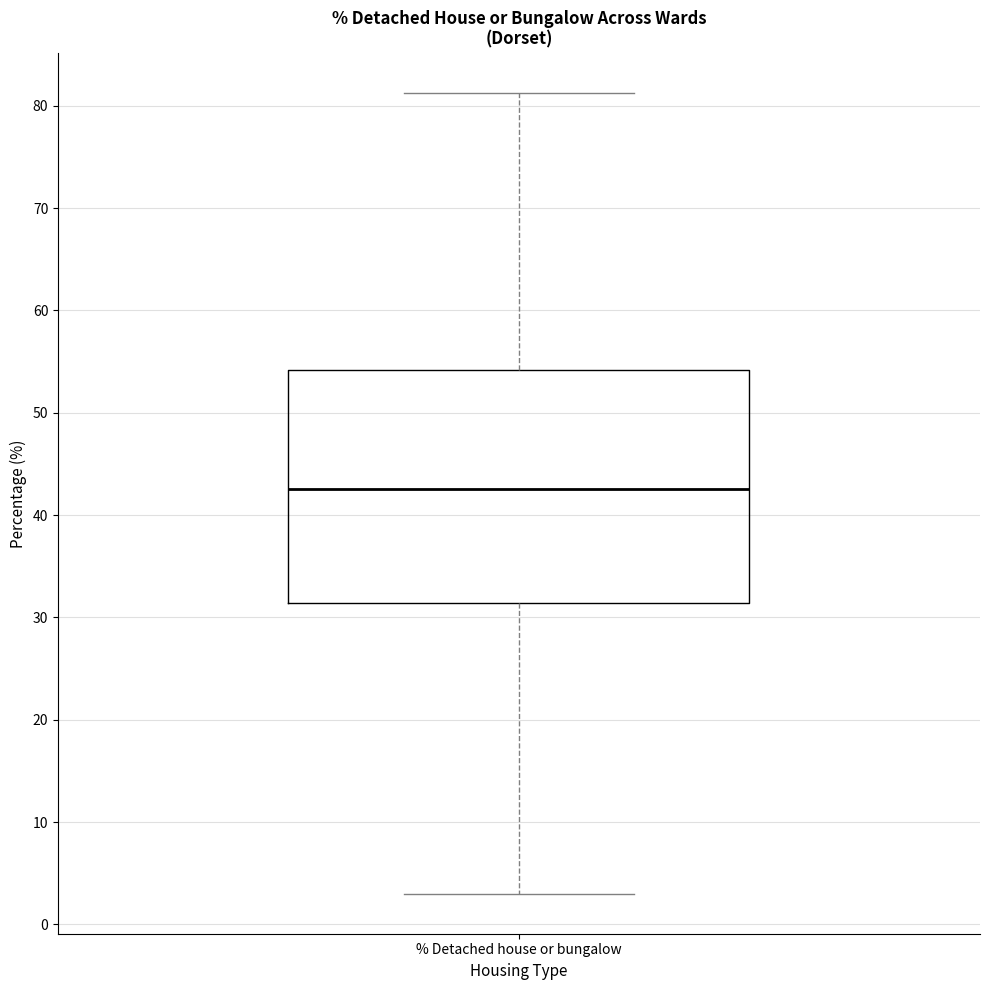

Transcribe this box plot: give where the median line is, the range the box spans, and where the two whiskers end, as read against the y-axis. The values are not printed on the chart, so give them approximately, as read against the axis.

median 43, box 31 to 54, whiskers 3 to 81